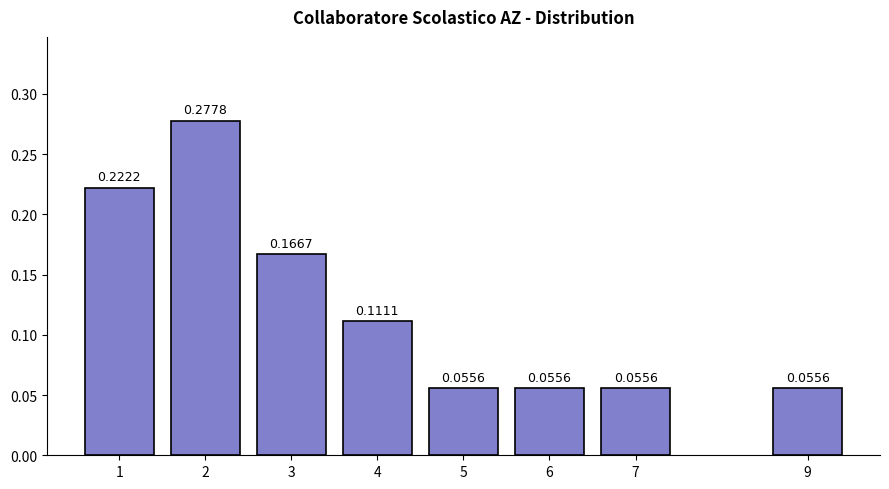

What is the sum of all values?

1.0